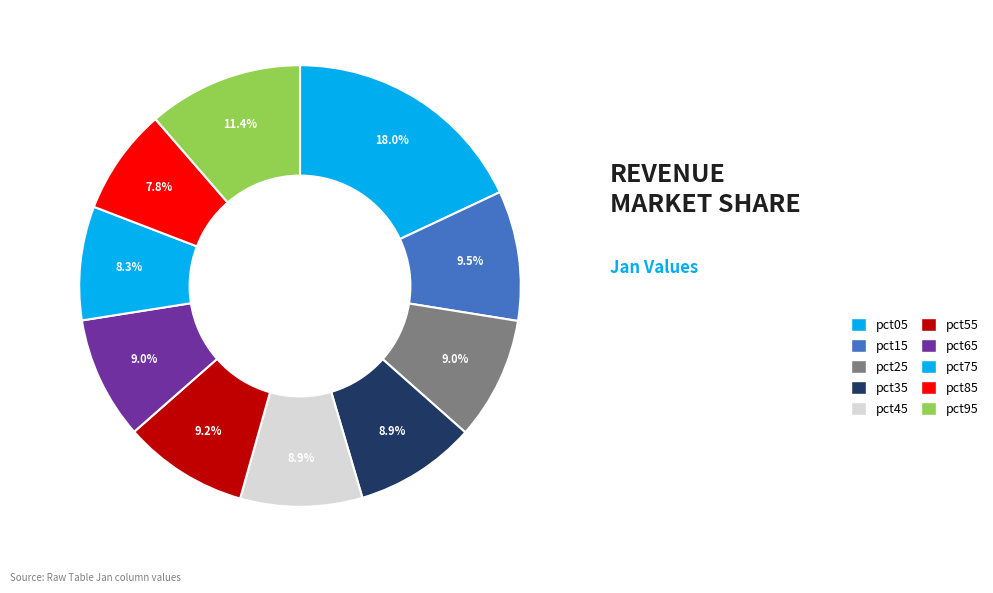

Count the number of slices in the pie.

10